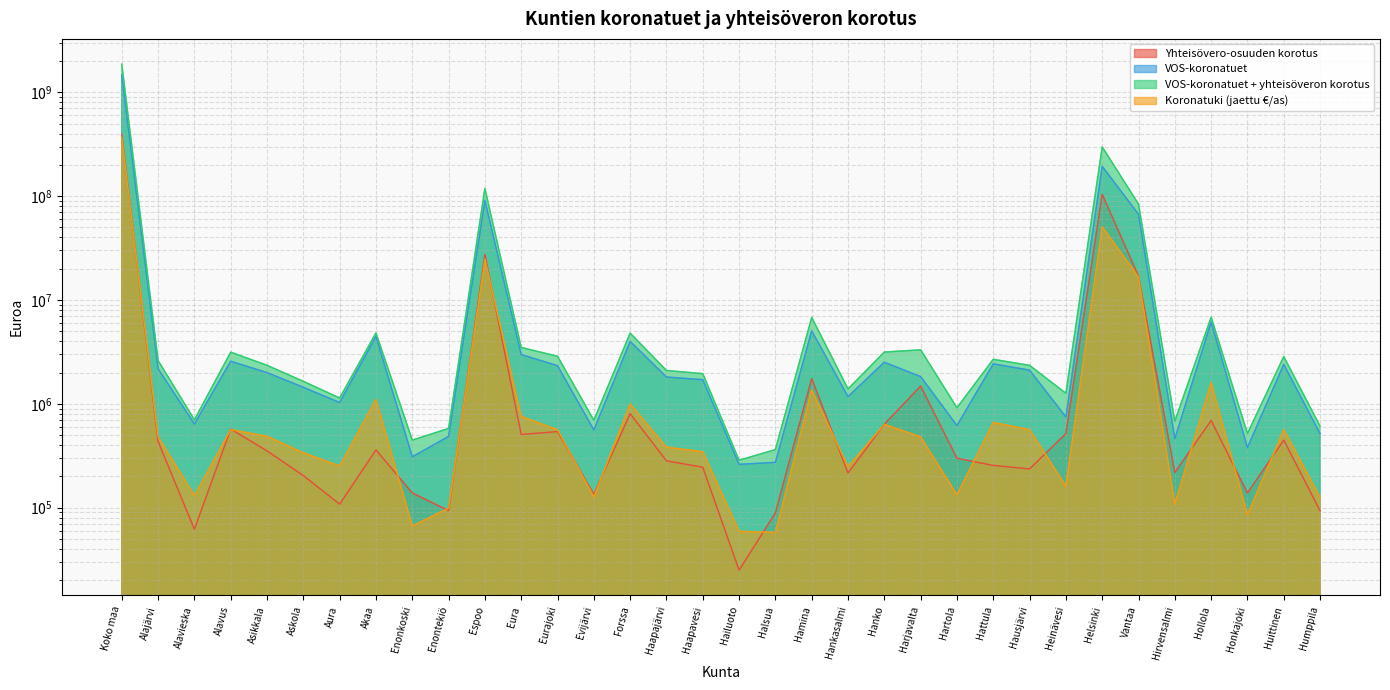

Where does the VOS-koronatuet + yhteisöveron korotus series first go above 2348232?

Koko maa